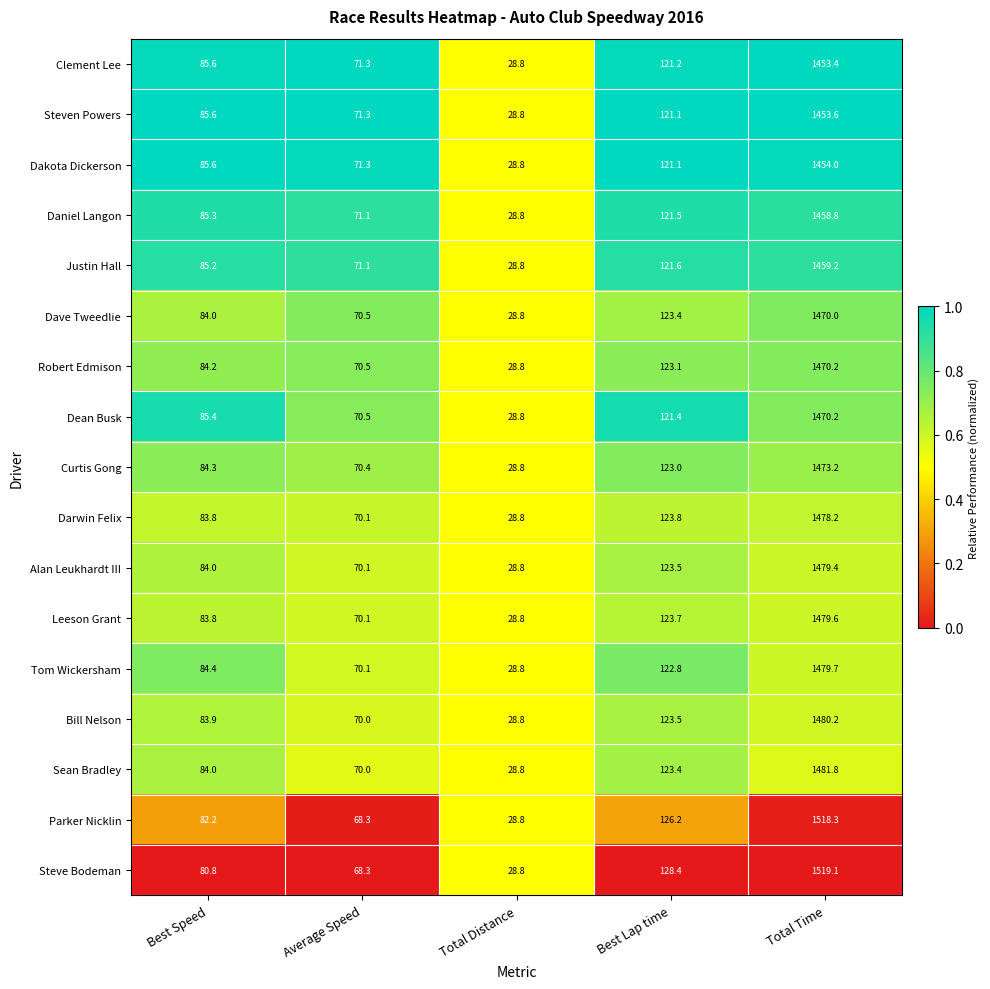

Which series has the largest total across all categories?

Steve Bodeman